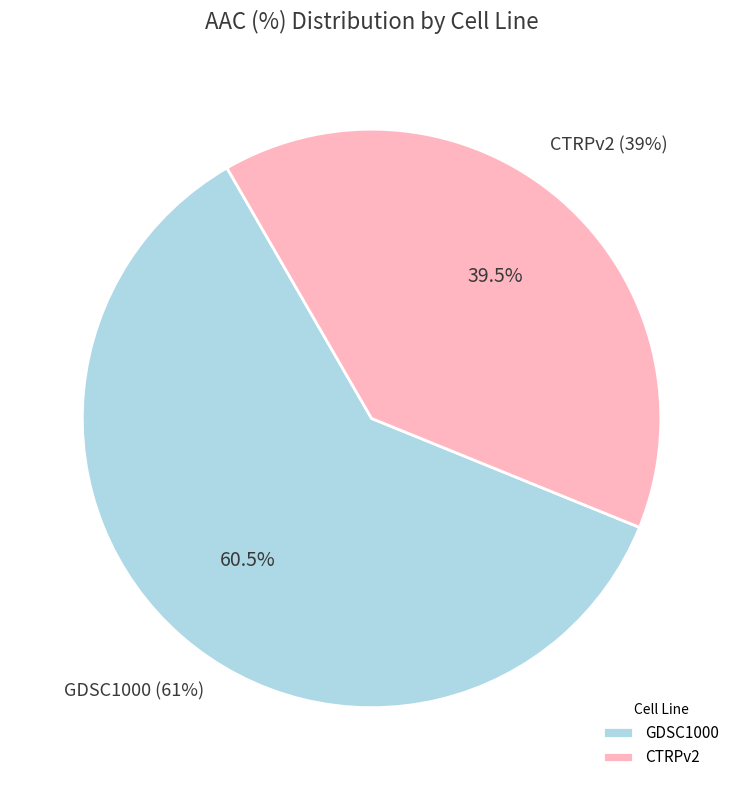

Which category has the biggest portion of the pie?

GDSC1000